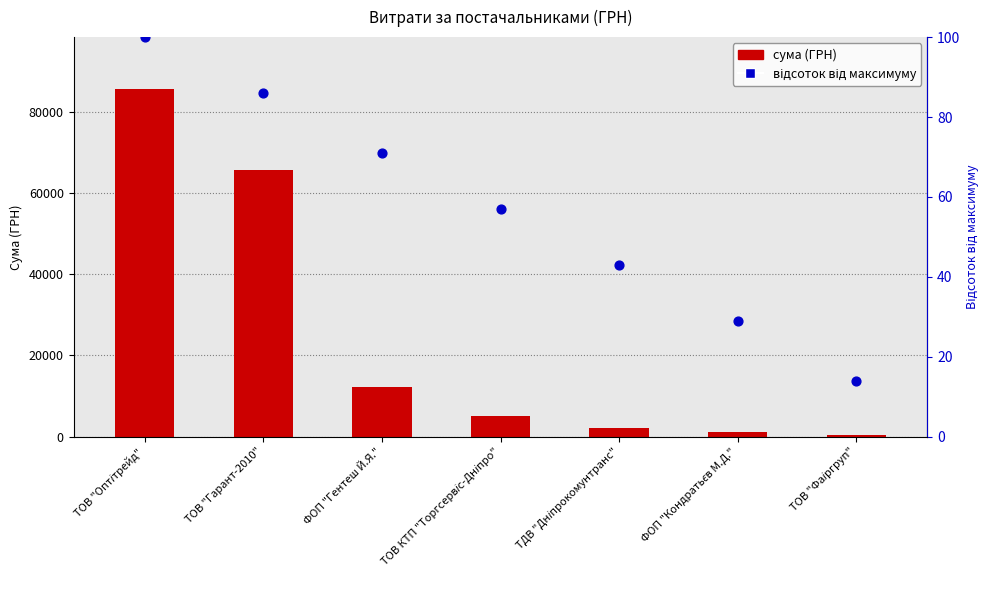

Which series has the widest spread of Y values?

сума (ГРН)